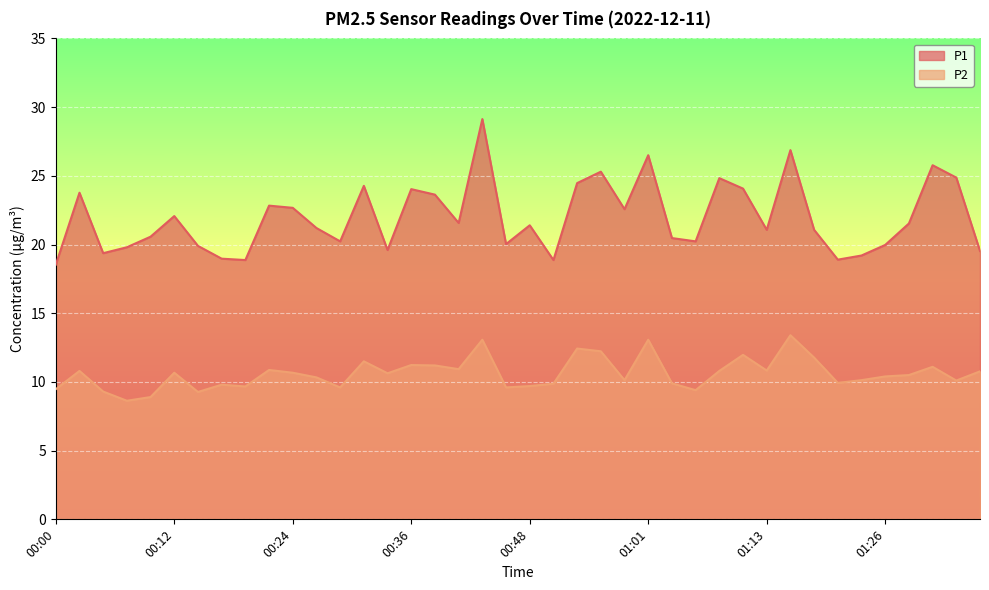

How many interior local valleys does the P2 series have?

12